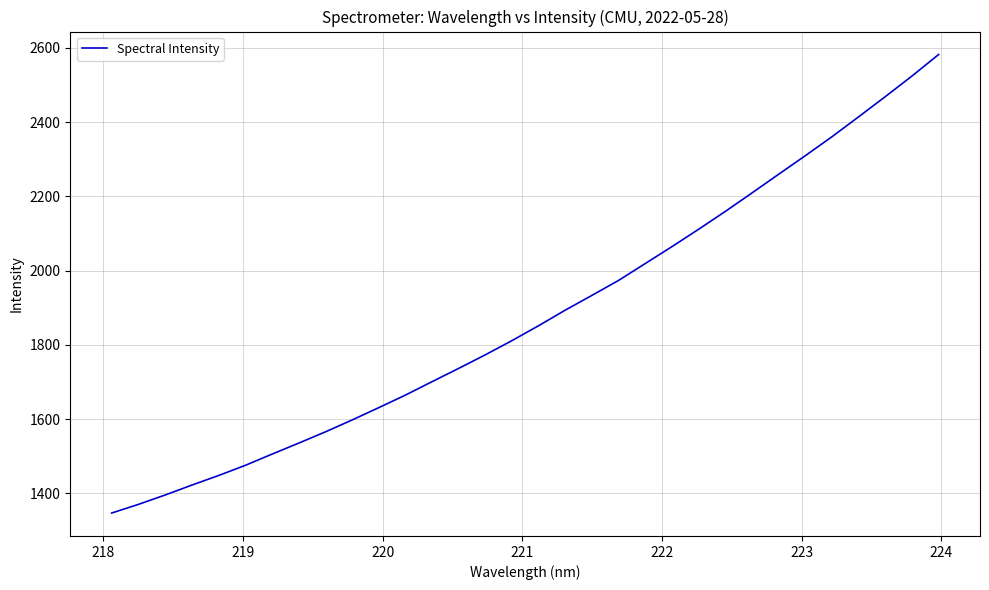

What is the smallest value displayed?

1346.8